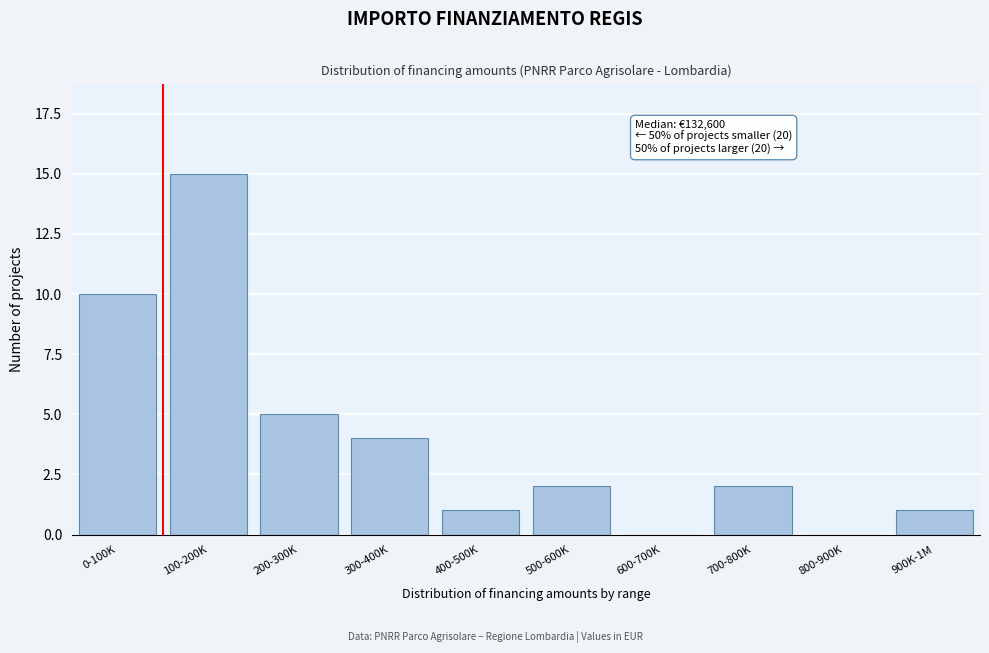

Reading right to left, extract all data points from this chart.

900K-1M=1	800-900K=0	700-800K=2	600-700K=0	500-600K=2	400-500K=1	300-400K=4	200-300K=5	100-200K=15	0-100K=10